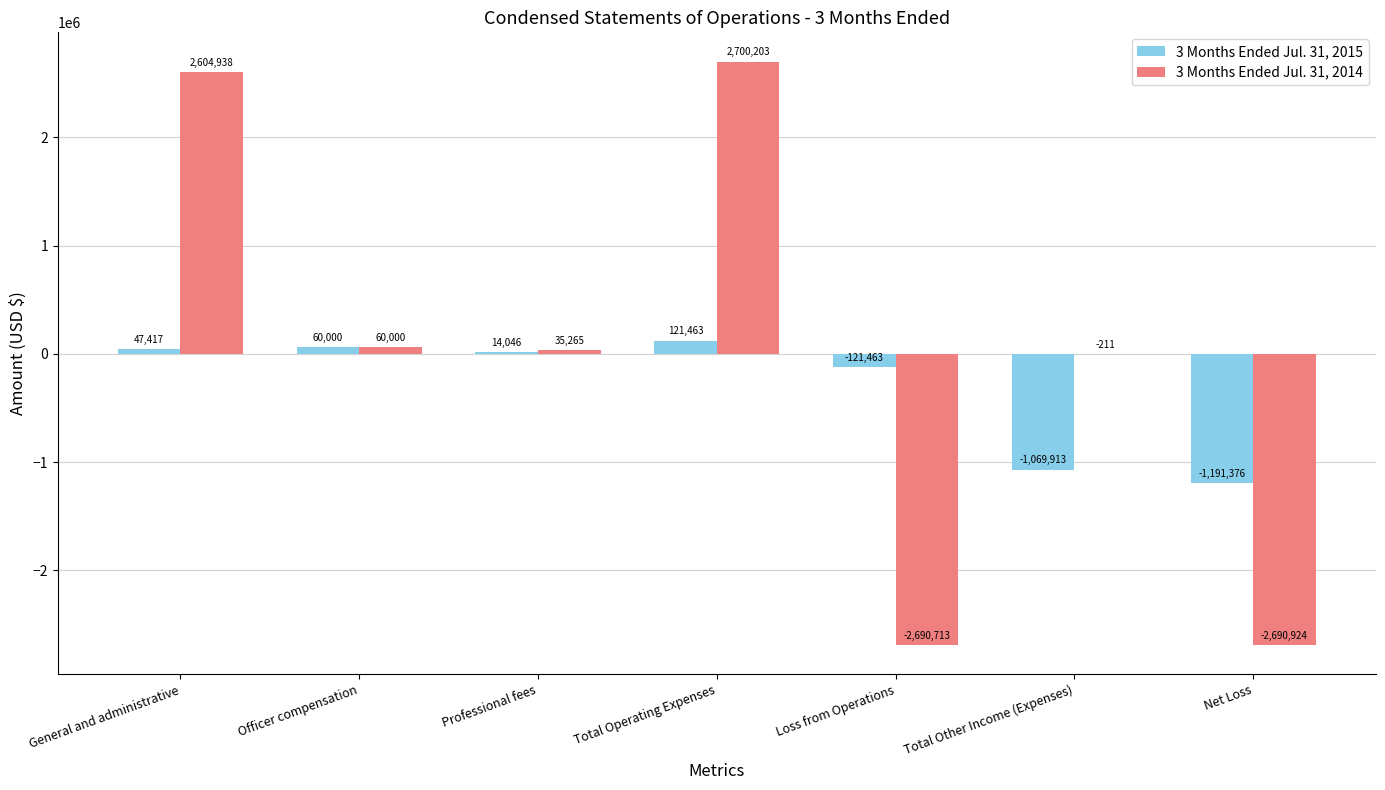

The 3 Months Ended Jul. 31, 2015 series shows -1069913 at Total Other Income (Expenses). True or false?

True